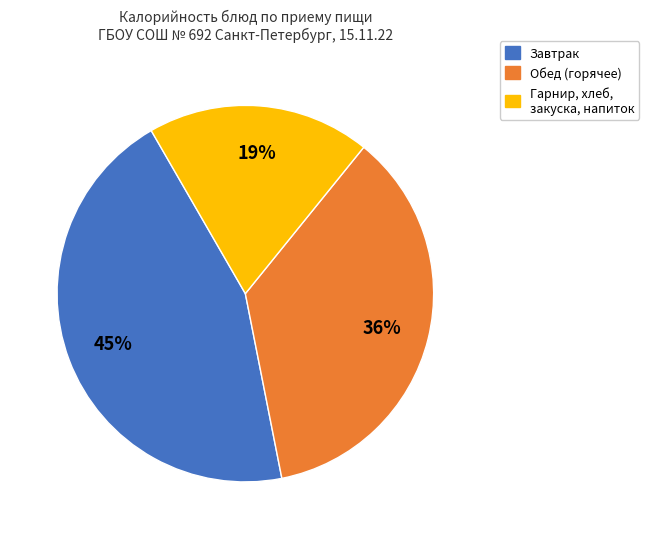

Between Обед (горячее) and Завтрак, which is larger?

Завтрак